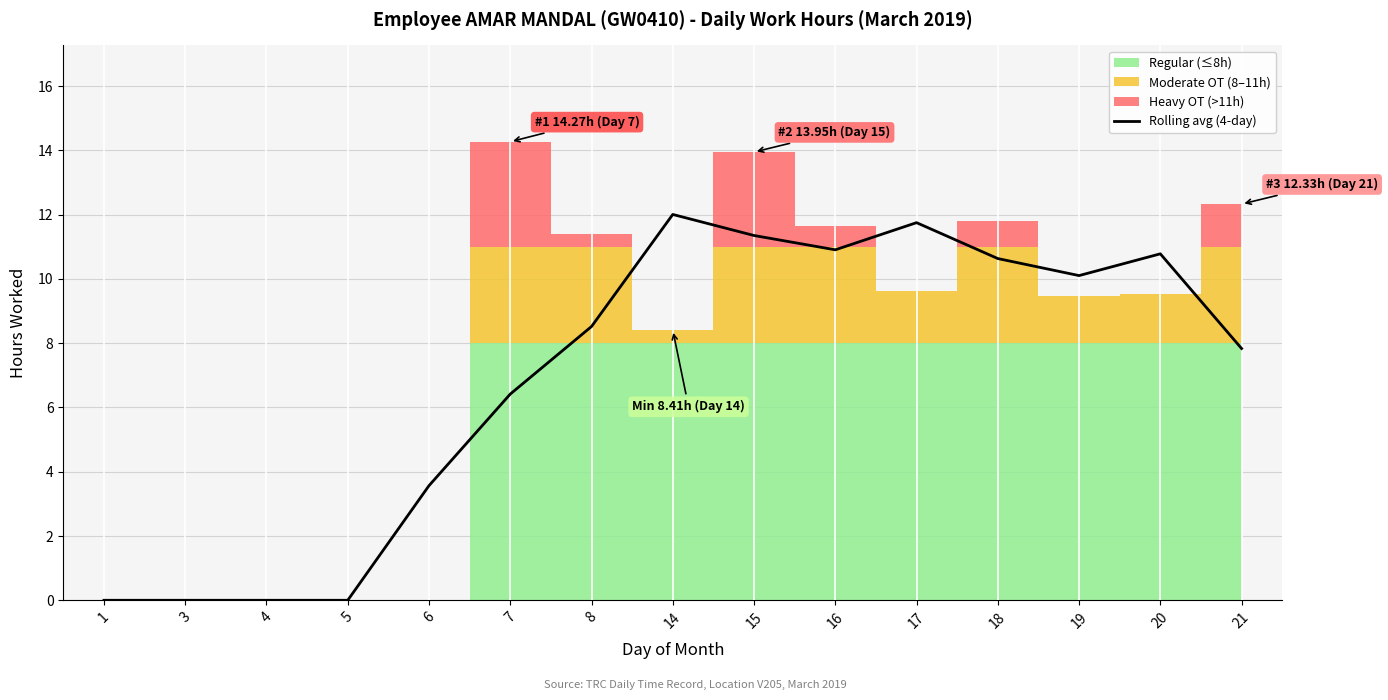

Count the number of values greater than 8.

8